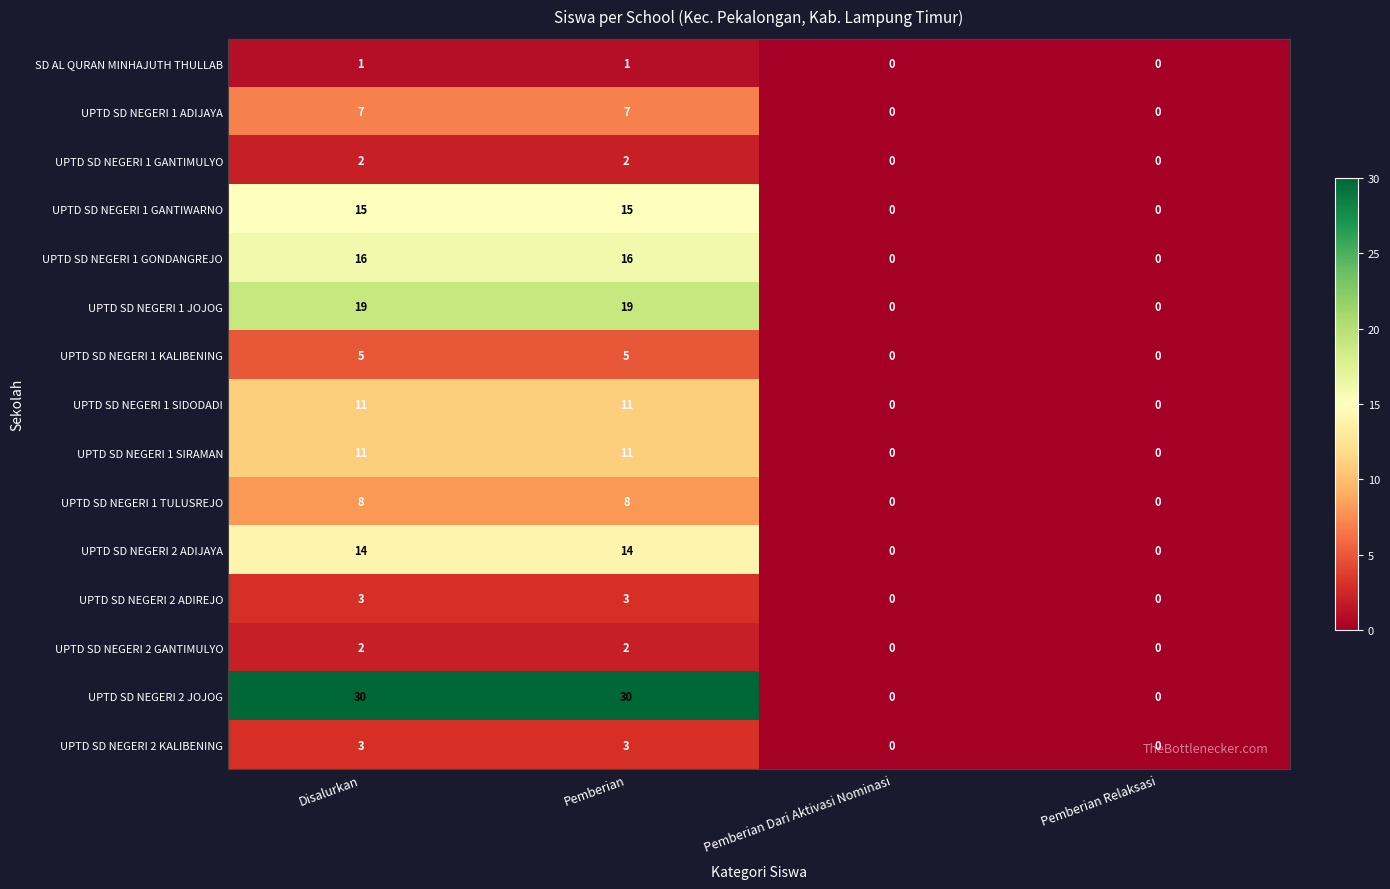

At how many categories does at least one series exceed 22?

2